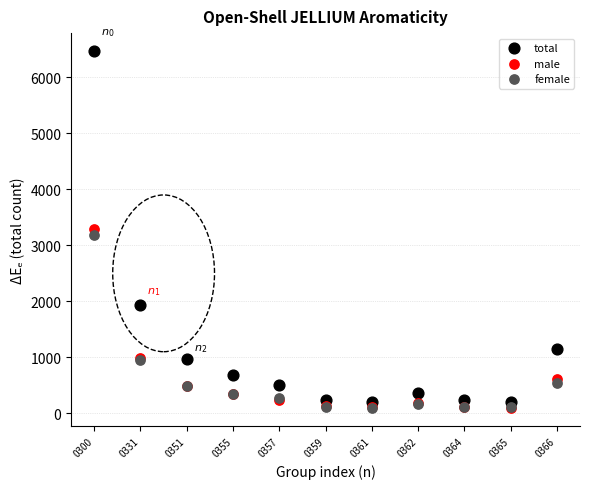

In the female series, what Y value is closest to 1634?

949